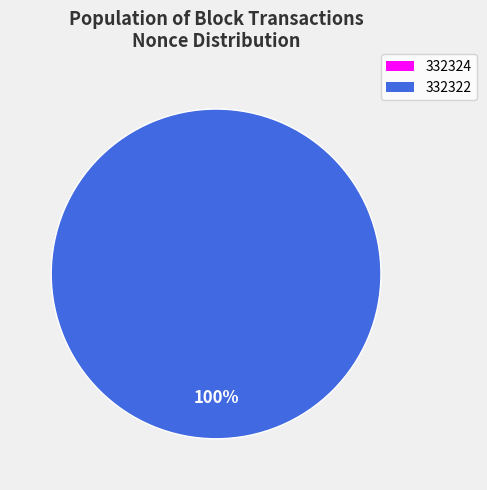

How many slices are in this pie chart?

2